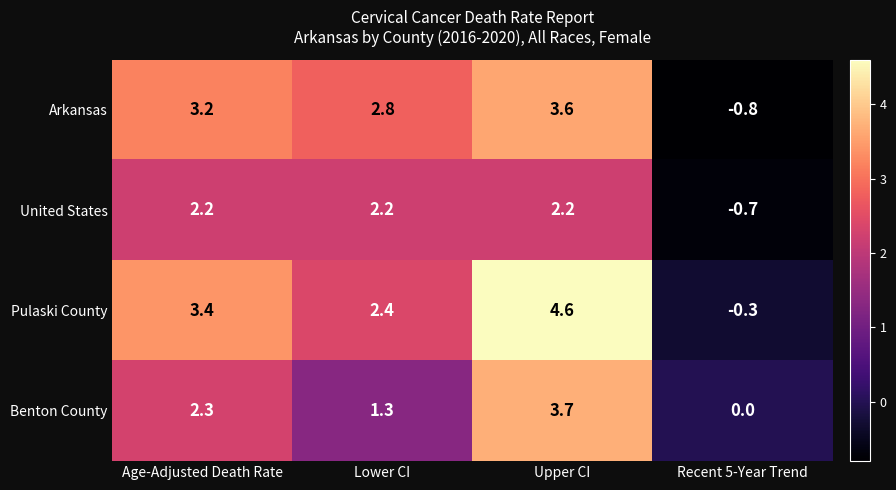

Which series changed the most between Upper CI and Recent 5-Year Trend?

Pulaski County